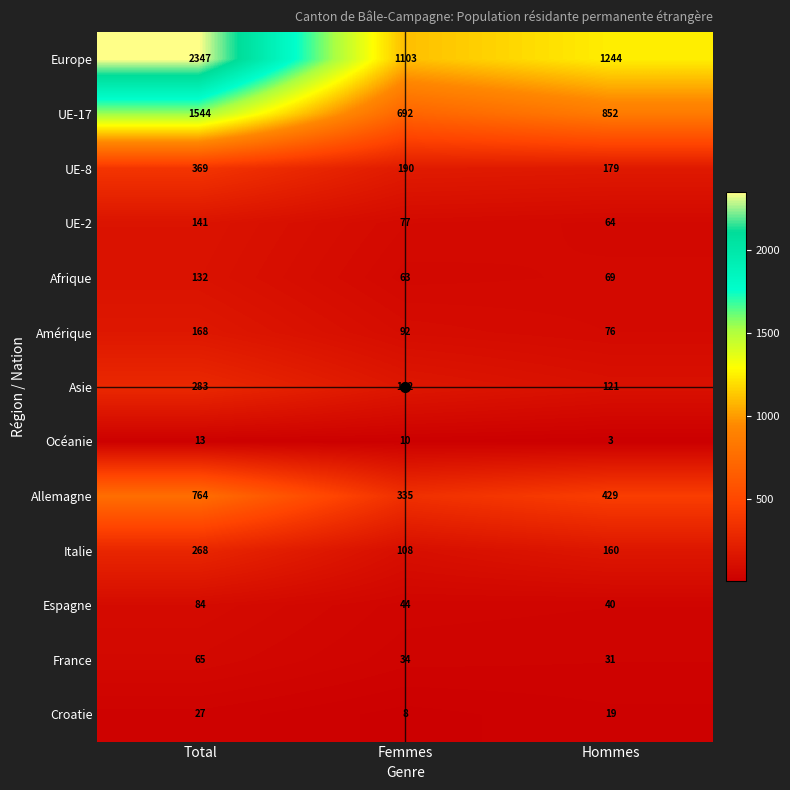

At Hommes, list the series in order from largest to smallest.

Europe, UE-17, Allemagne, UE-8, Italie, Asie, Amérique, Afrique, UE-2, Espagne, France, Croatie, Océanie